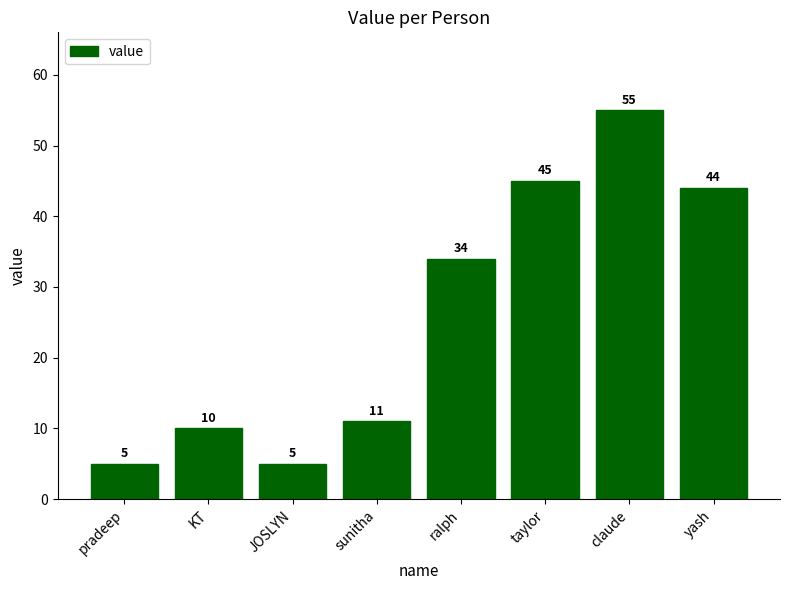

What is the change in value from JOSLYN to yash?

+39